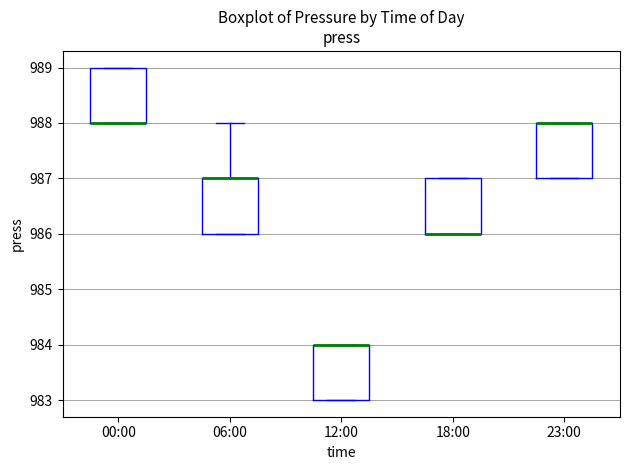

Reading left to right, transcribe this box plot: for each box, give where its median line is, the range the box spans, and where its two whiskers end, as read against the y-axis. The values are not printed on the chart, so give them approximately, as read against the axis.

00:00: median 988 (drawn on the box's lower edge), box 988 to 989, whiskers 988 to 989
06:00: median 987 (drawn on the box's upper edge), box 986 to 987, whiskers 986 to 988
12:00: median 984 (drawn on the box's upper edge), box 983 to 984, whiskers 983 to 984
18:00: median 986 (drawn on the box's lower edge), box 986 to 987, whiskers 986 to 987
23:00: median 988 (drawn on the box's upper edge), box 987 to 988, whiskers 987 to 988